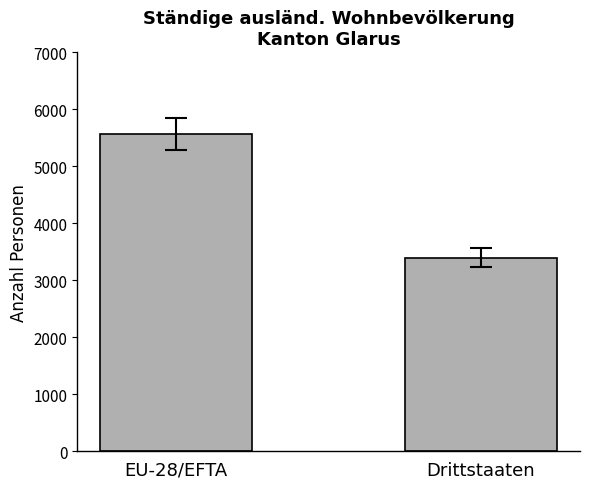

What is the ratio of the value at EU-28/EFTA to the value at Drittstaaten?

1.6